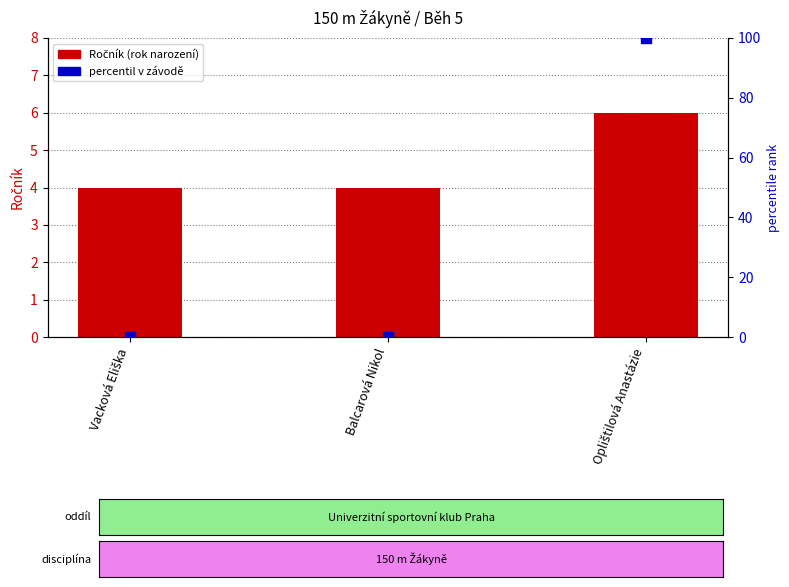

What are all the series names shown in the legend?

Ročník (rok narození), percentil v závodě